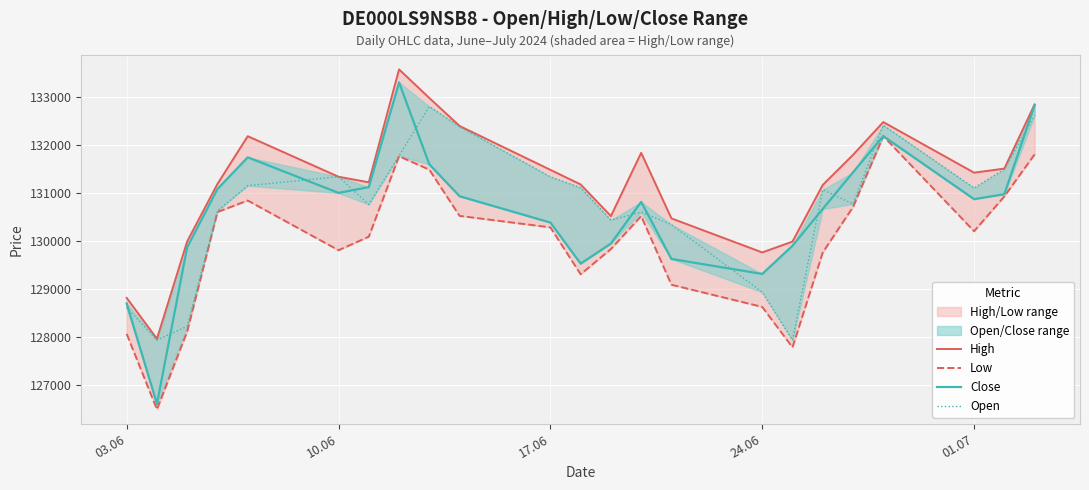

True or false: Open and Low intersect in this chart.

False